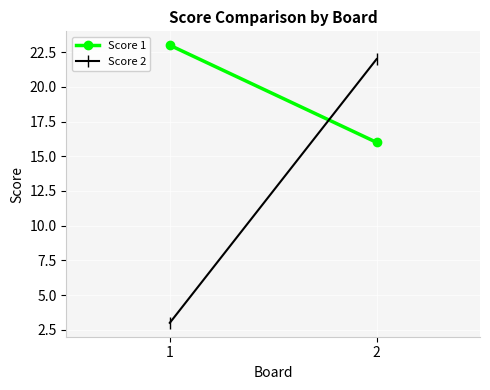

What is the value of the Score 2 point at the 1st from the left?

3